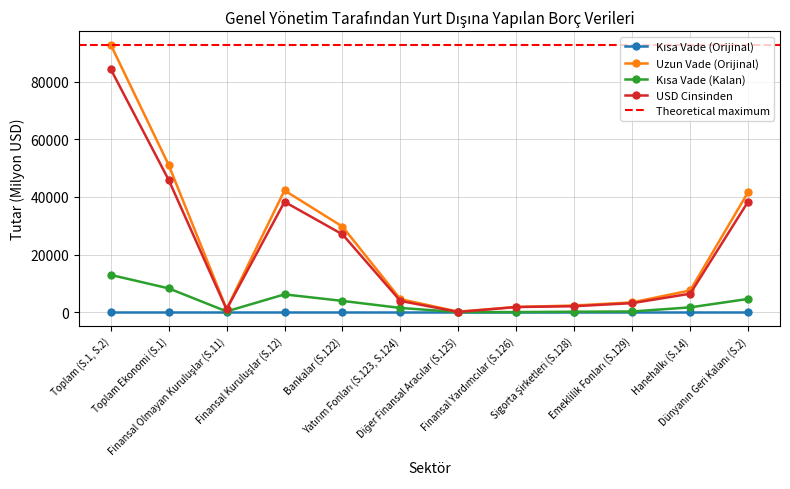

At which label does Kısa Vade (Kalan) reach its peak?

Toplam (S.1, S.2)